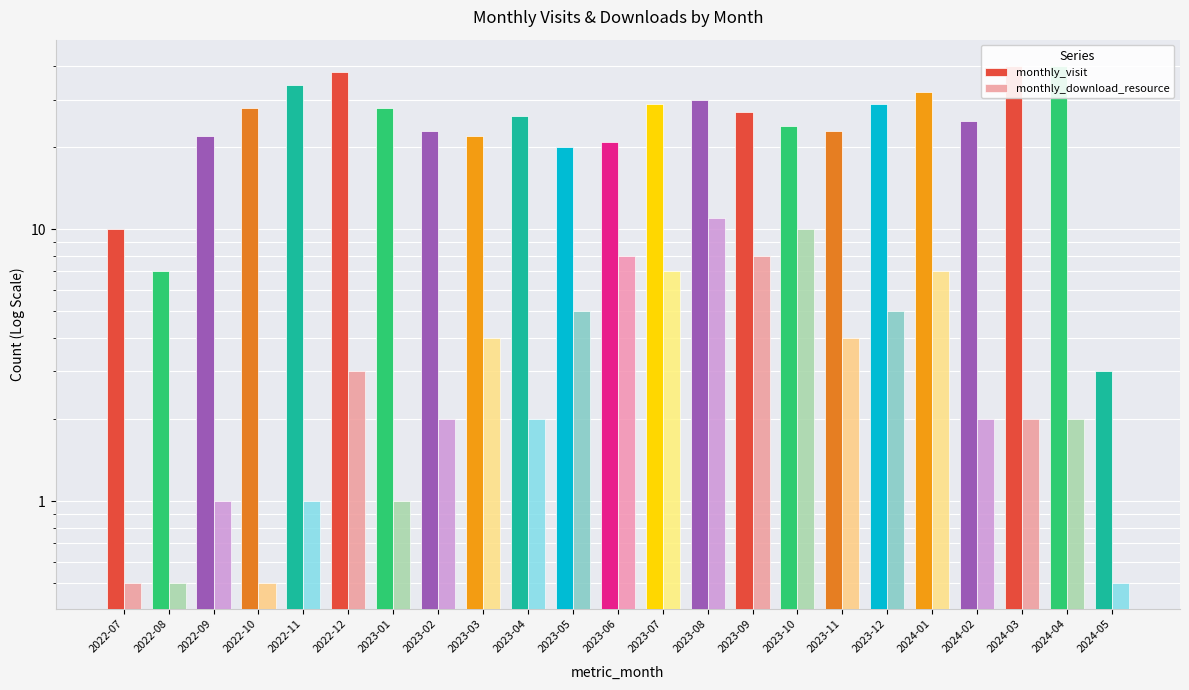

At which label does monthly_download_resource first exceed 2?

2022-12